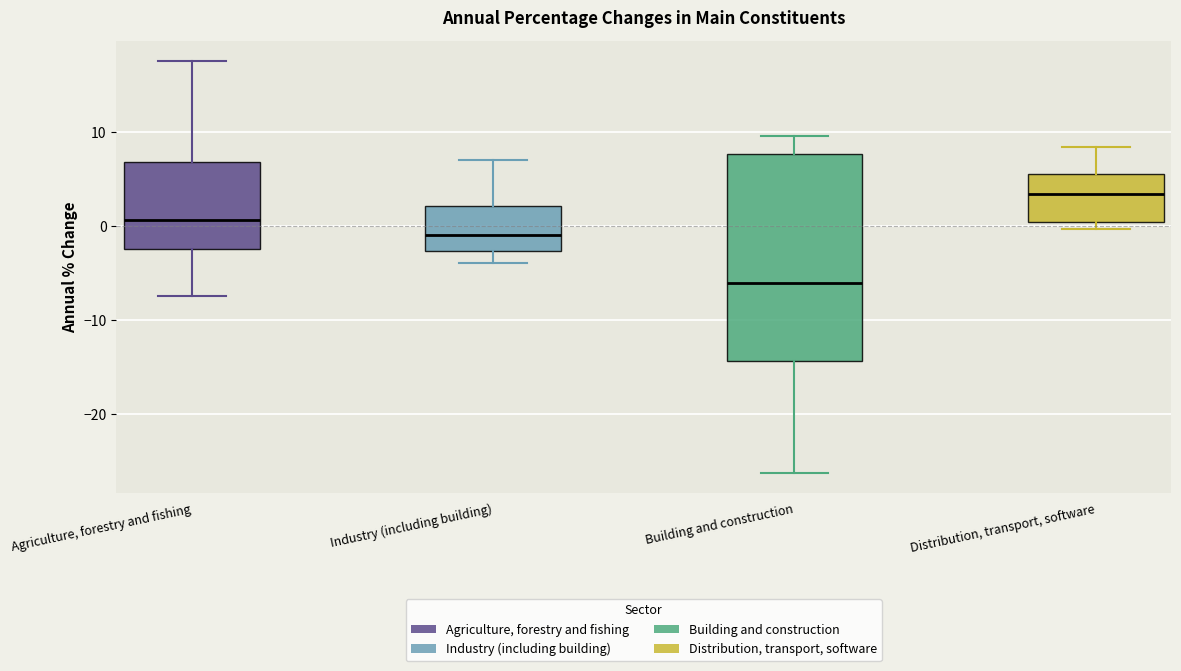

Which box is the tallest, from its lower edge to its upper edge?

Building and construction